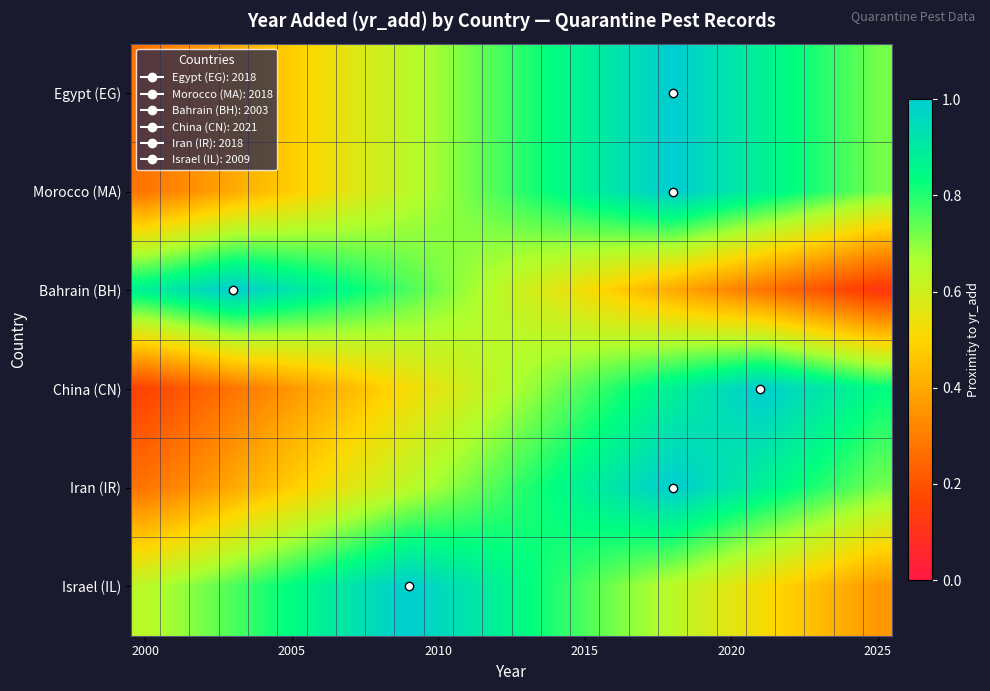

Reading left to right, list all the values displayed in this chart.

Egypt (EG): 0.3	0.3	0.4	0.4	0.4	0.5	0.5	0.6	0.6	0.6	0.7	0.7	0.8	0.8	0.8	0.9	0.9	1.0	1.0	1.0	0.9	0.9	0.8	0.8	0.8	0.7
Morocco (MA): 0.3	0.3	0.4	0.4	0.4	0.5	0.5	0.6	0.6	0.6	0.7	0.7	0.8	0.8	0.8	0.9	0.9	1.0	1.0	1.0	0.9	0.9	0.8	0.8	0.8	0.7
Bahrain (BH): 0.9	0.9	1.0	1.0	1.0	0.9	0.9	0.8	0.8	0.8	0.7	0.7	0.6	0.6	0.6	0.5	0.5	0.4	0.4	0.4	0.3	0.3	0.2	0.2	0.2	0.1
China (CN): 0.2	0.2	0.2	0.3	0.3	0.4	0.4	0.4	0.5	0.5	0.6	0.6	0.6	0.7	0.7	0.8	0.8	0.8	0.9	0.9	1.0	1.0	1.0	0.9	0.9	0.8
Iran (IR): 0.3	0.3	0.4	0.4	0.4	0.5	0.5	0.6	0.6	0.6	0.7	0.7	0.8	0.8	0.8	0.9	0.9	1.0	1.0	1.0	0.9	0.9	0.8	0.8	0.8	0.7
Israel (IL): 0.6	0.7	0.7	0.8	0.8	0.8	0.9	0.9	1.0	1.0	1.0	0.9	0.9	0.8	0.8	0.8	0.7	0.7	0.6	0.6	0.6	0.5	0.5	0.4	0.4	0.4